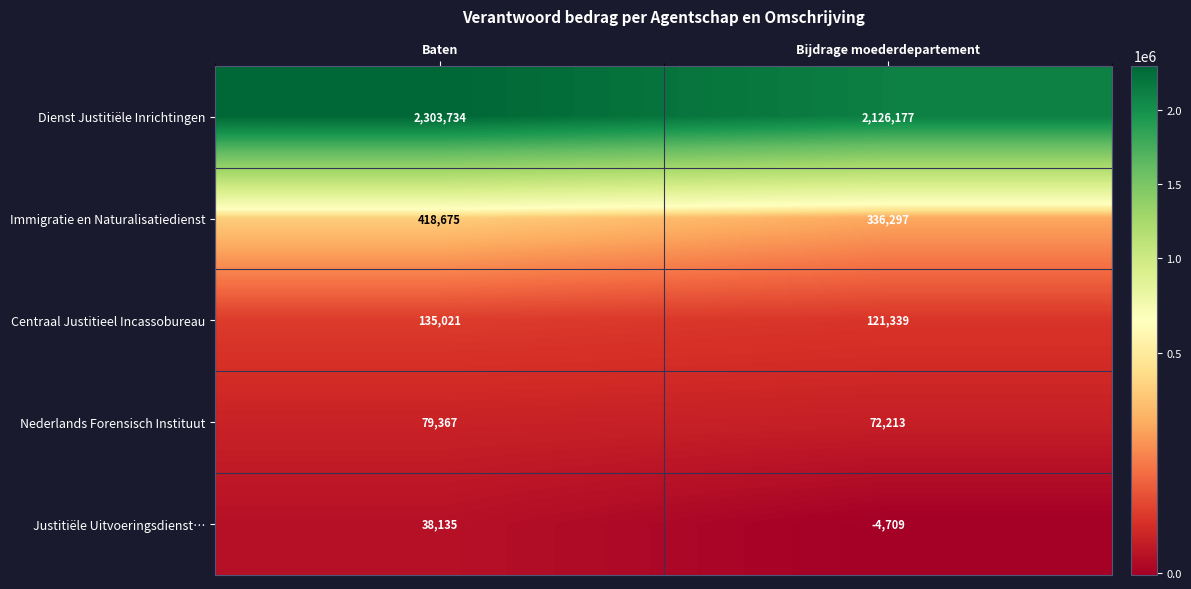

At which category is the sum across all series the highest?

Baten